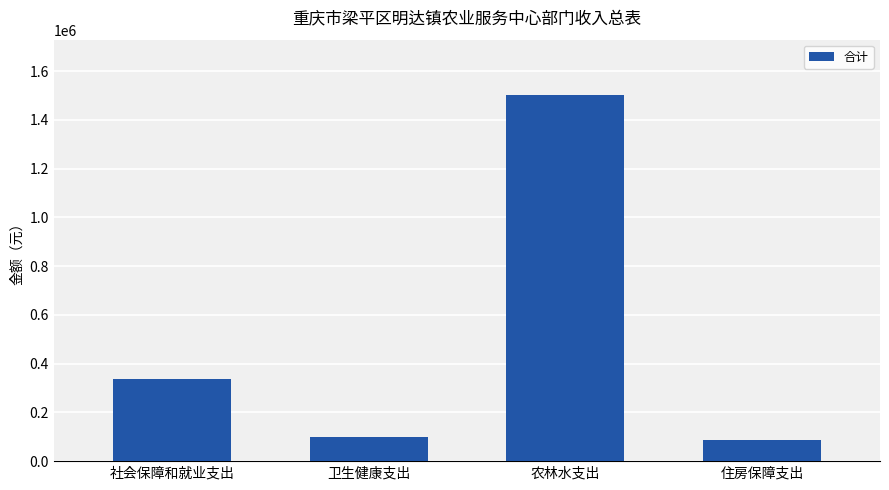

The chart shows a value of 26606.0 at 卫生健康支出. True or false?

False